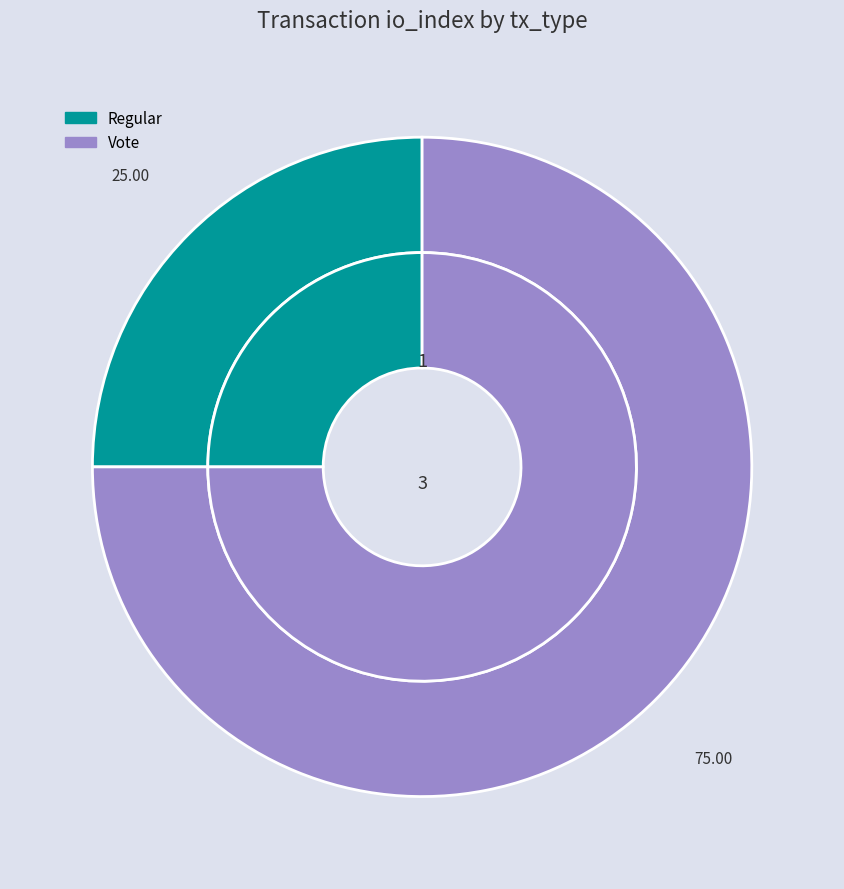

How many segments does this pie chart have?

2